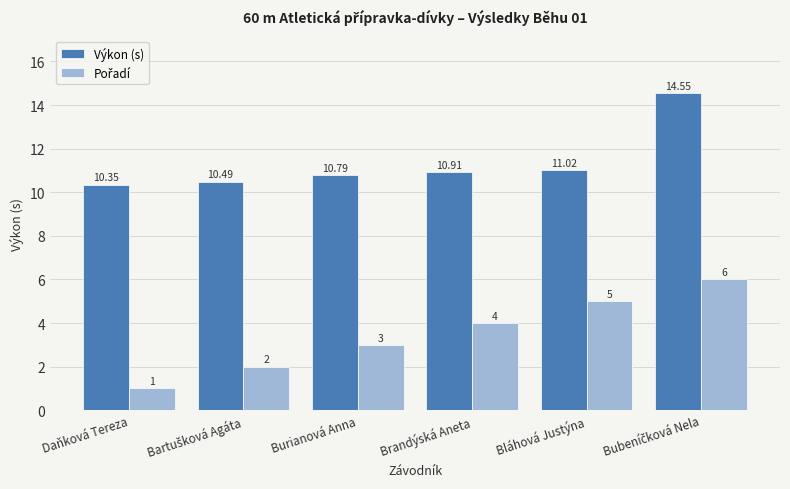

Which category has the lowest value across all series?

Daňková Tereza